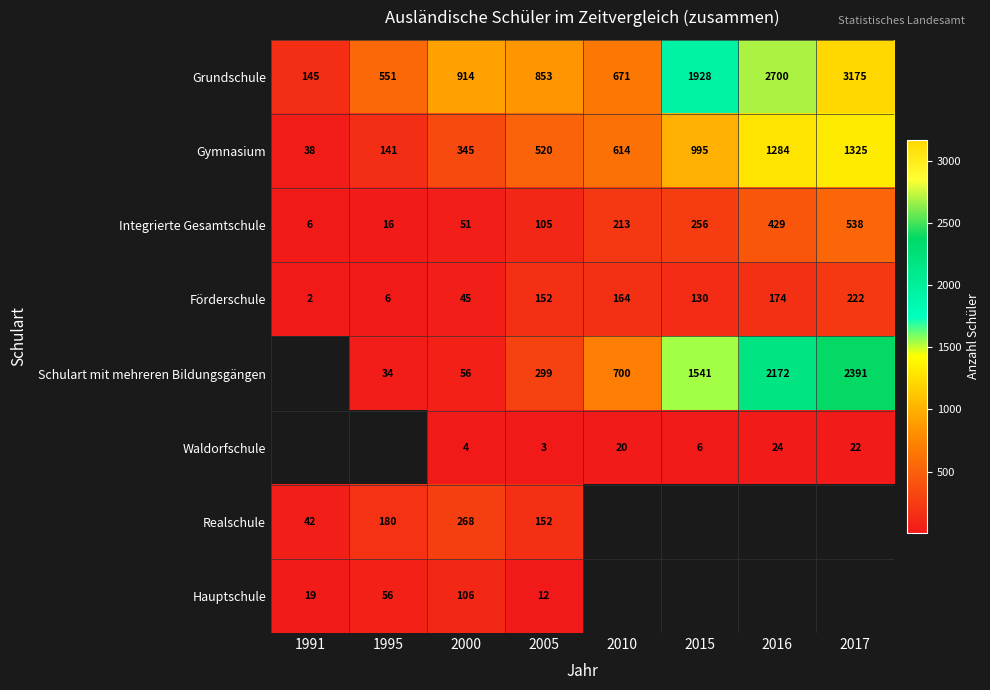

Is it true that Waldorfschule equals 3.9 at 2015?

False